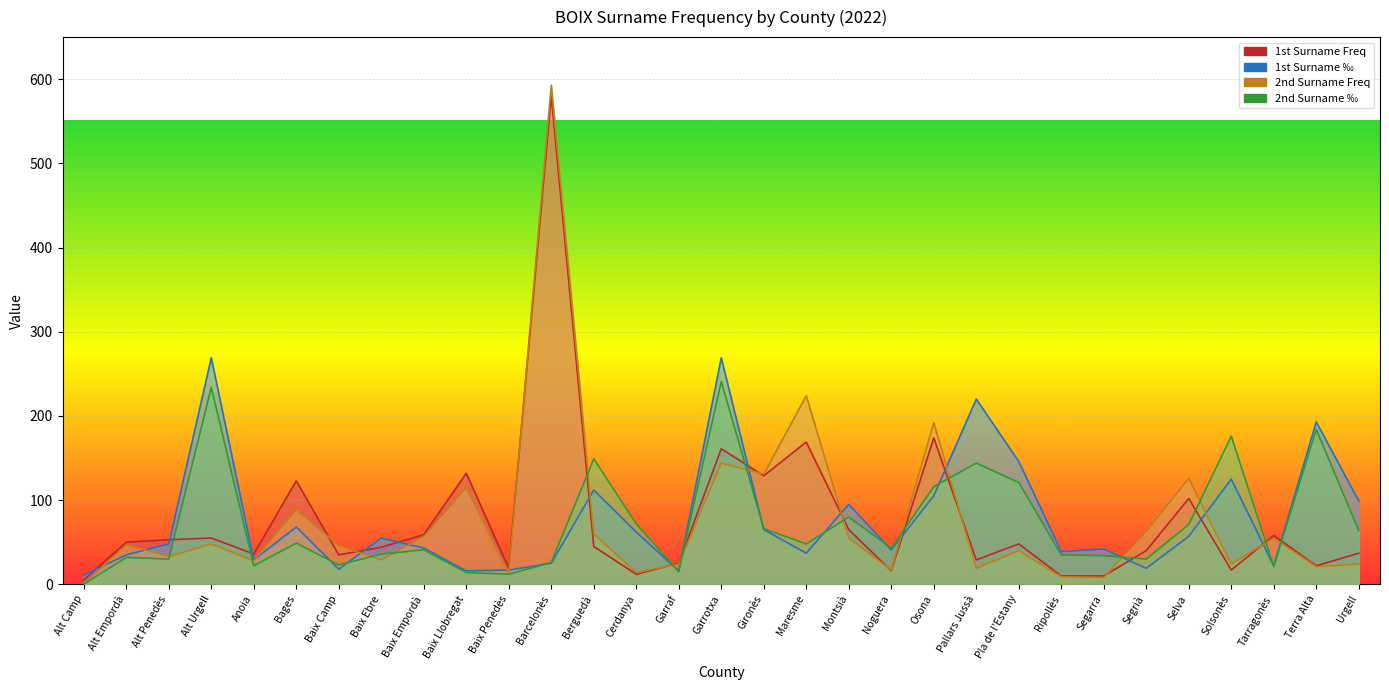

At which label is 2nd Surname Freq closest to 296?

Maresme